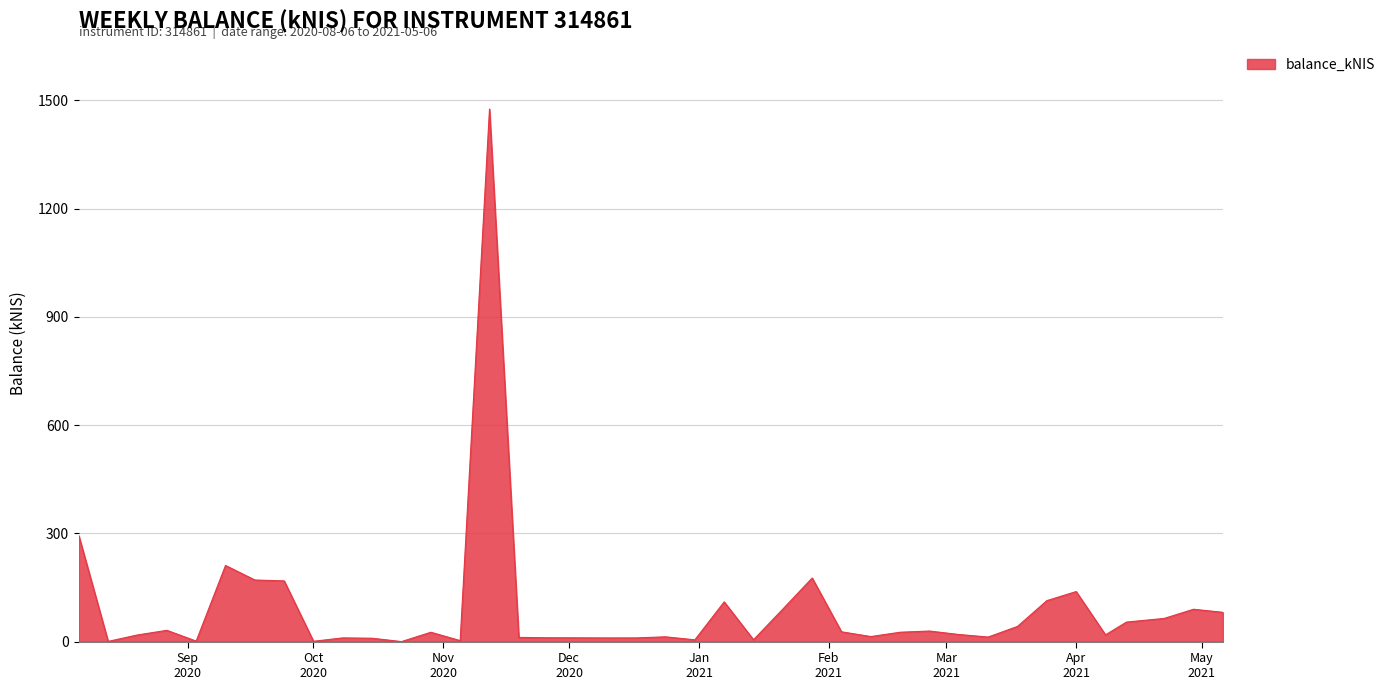

What is the greatest value displayed?

1476.1